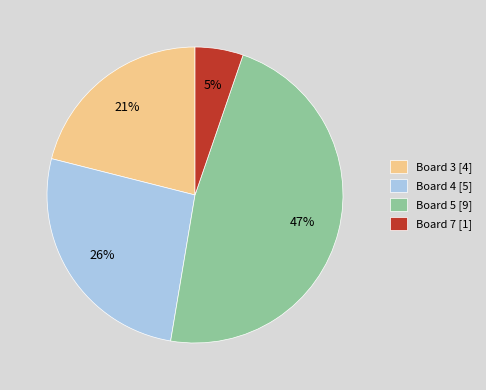

How many slices are in this pie chart?

4